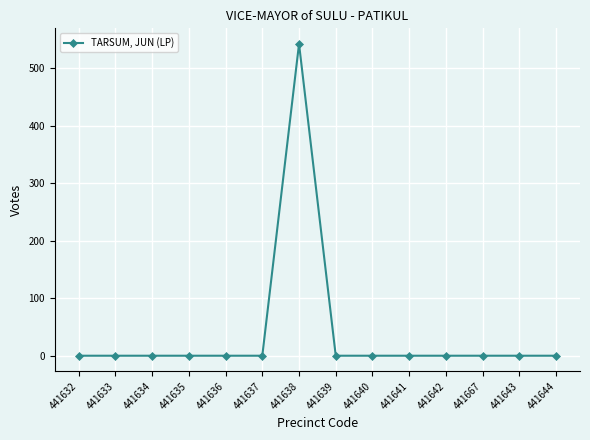

What is the difference between the maximum and second lowest values?

542